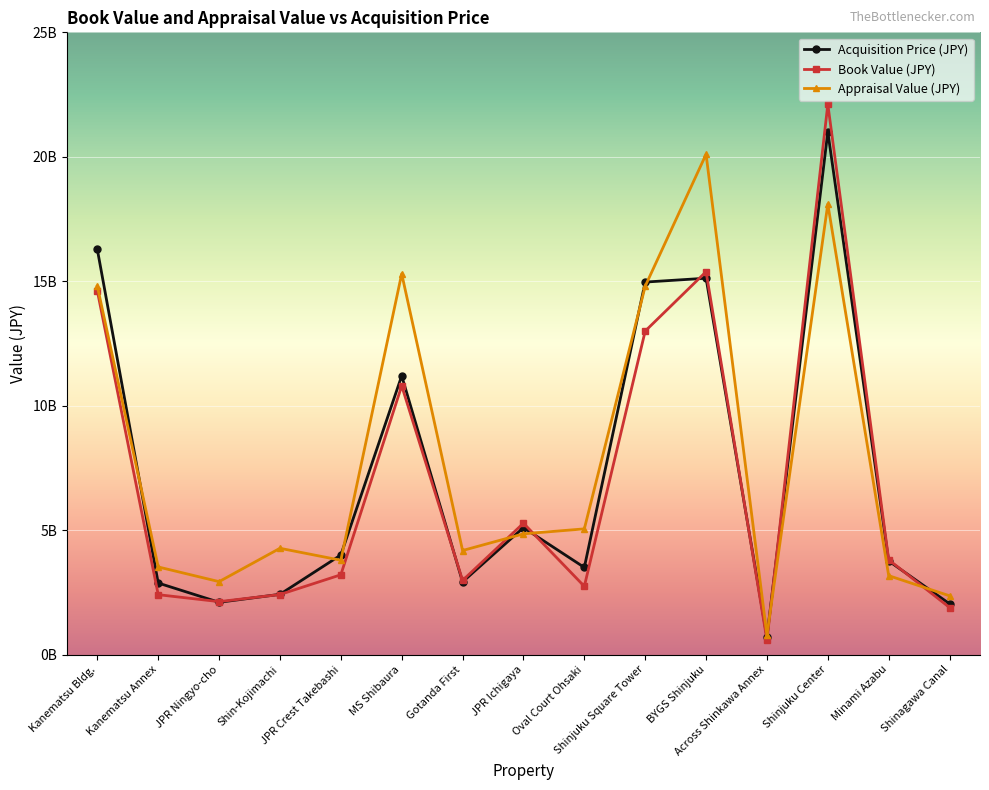

Does the chart have visible grid lines?

Yes